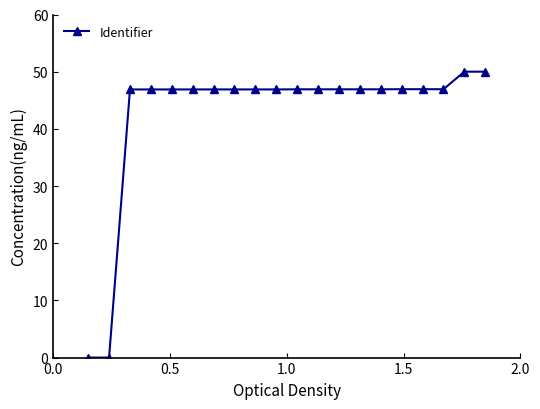

What is the sum of all values?

850.5